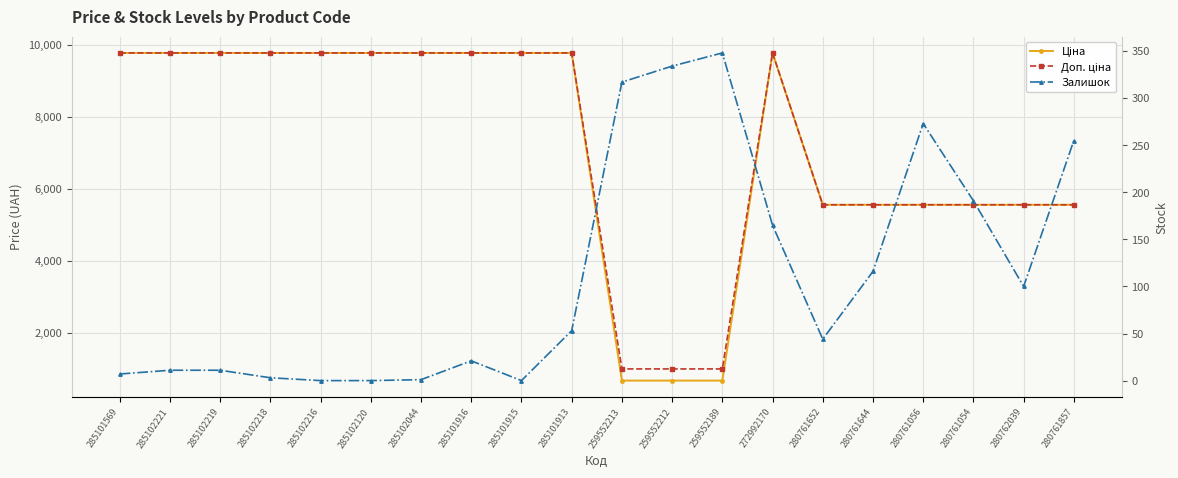

What is the total value across all series at 285102218?

19554.0